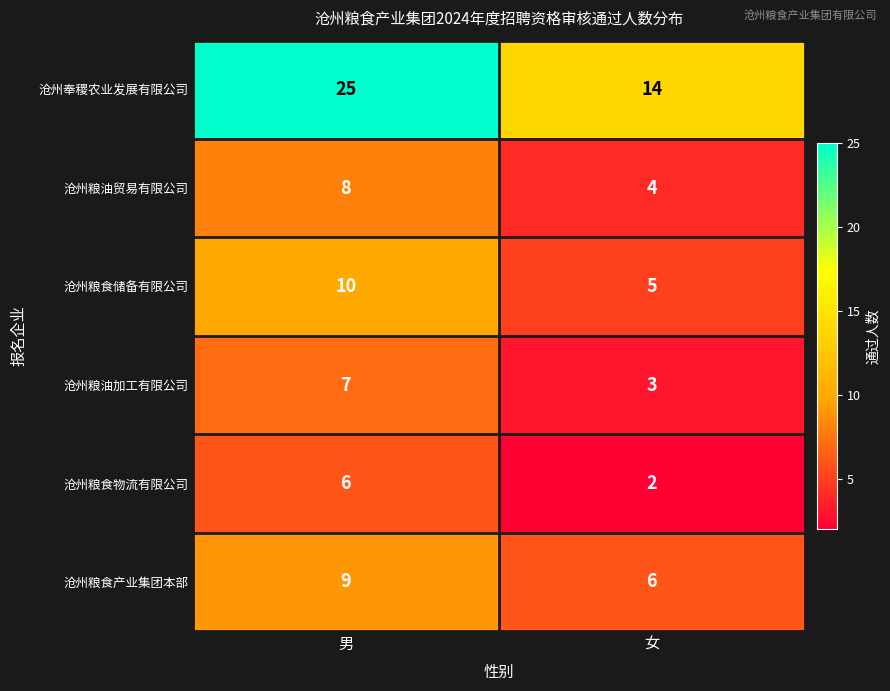

Read the 沧州粮食储备有限公司 value at 男.

10